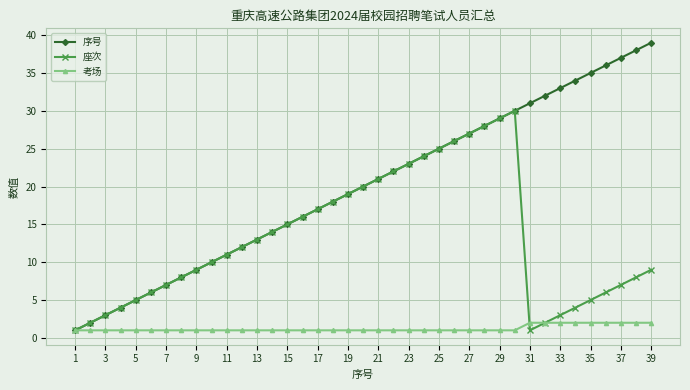

True or false: 座次 has more than 2 points higher than both neighbors.

False